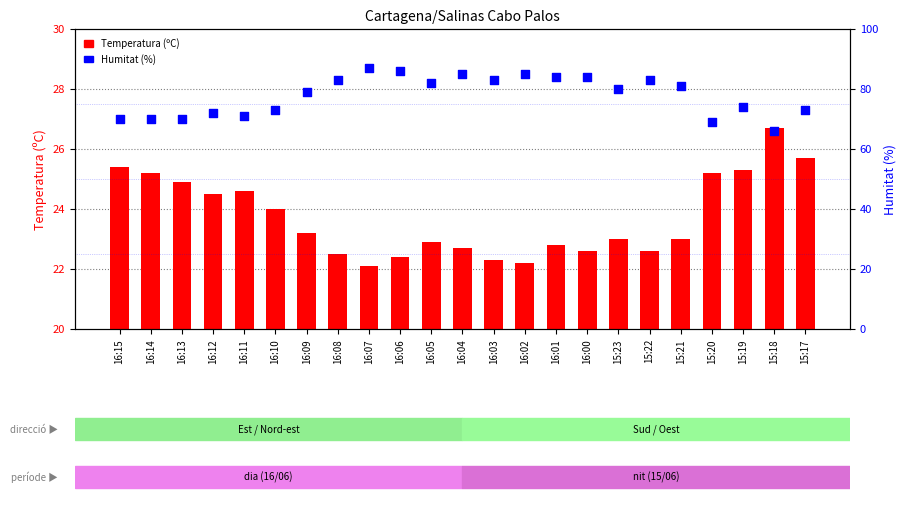

At how many categories does at least one series exceed 66?

22